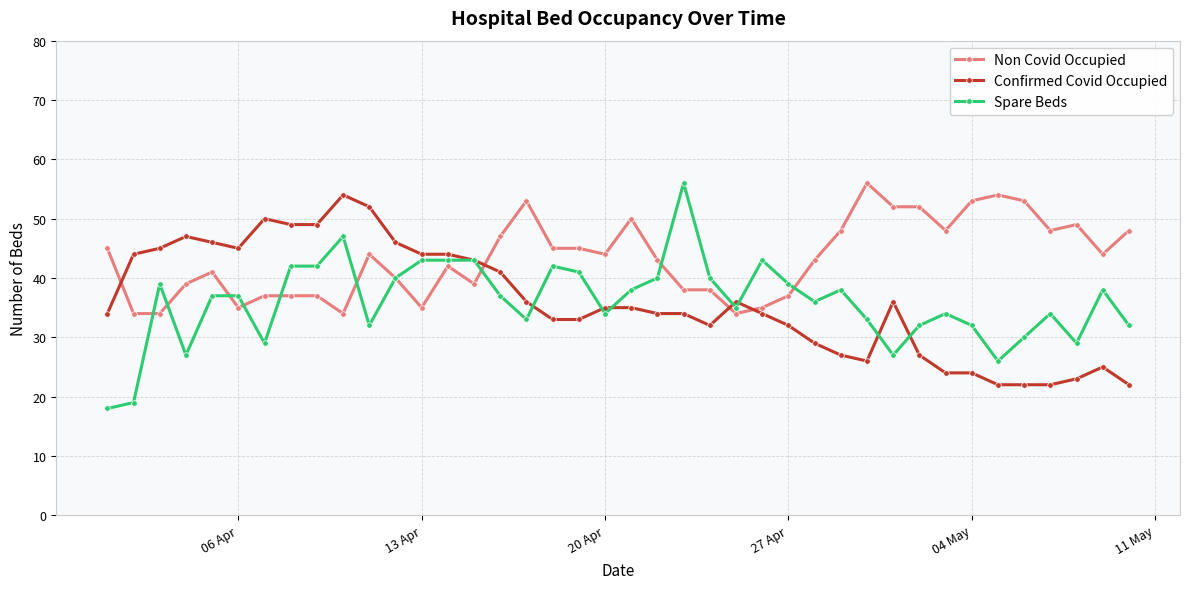

What is the value of the Spare Beds point at the 9th from the left?

42